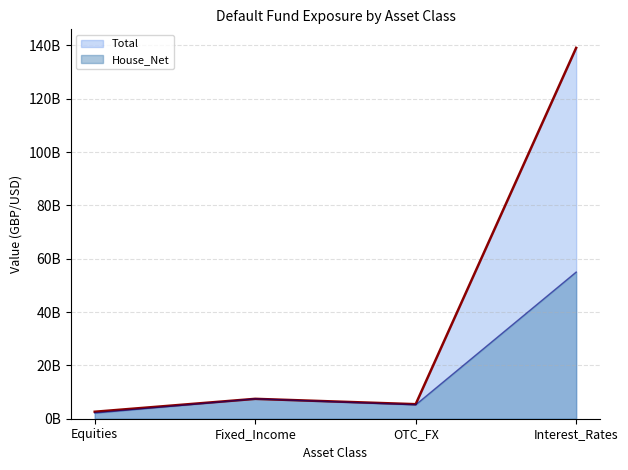

Where is the first local minimum for House_Net?

OTC_FX